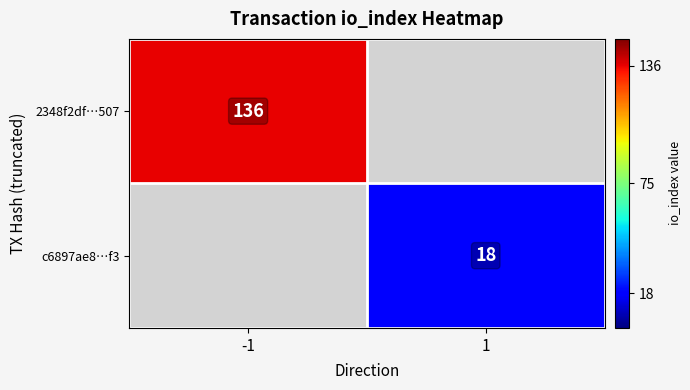

Is it true that 2348f2df…507 equals 187 at -1?

False